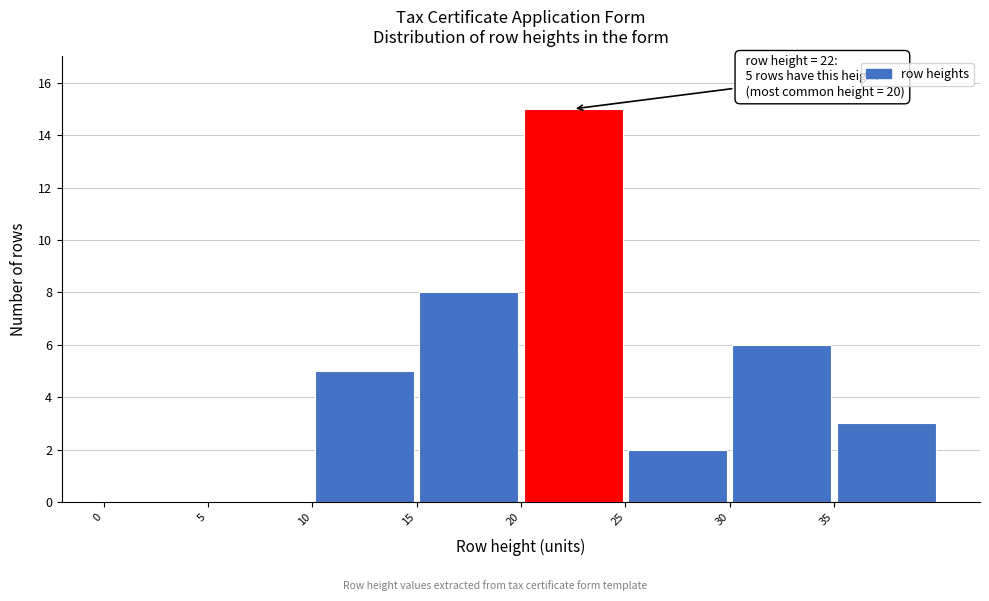

Over which range of the x-axis is the bar tallest?

20 to 25